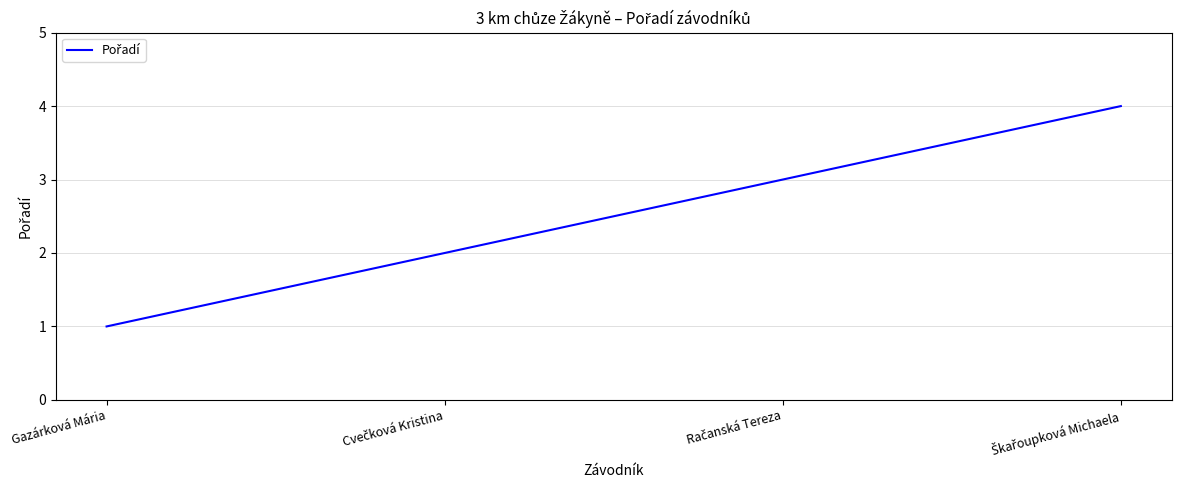

What is the difference between the maximum and minimum values?

3